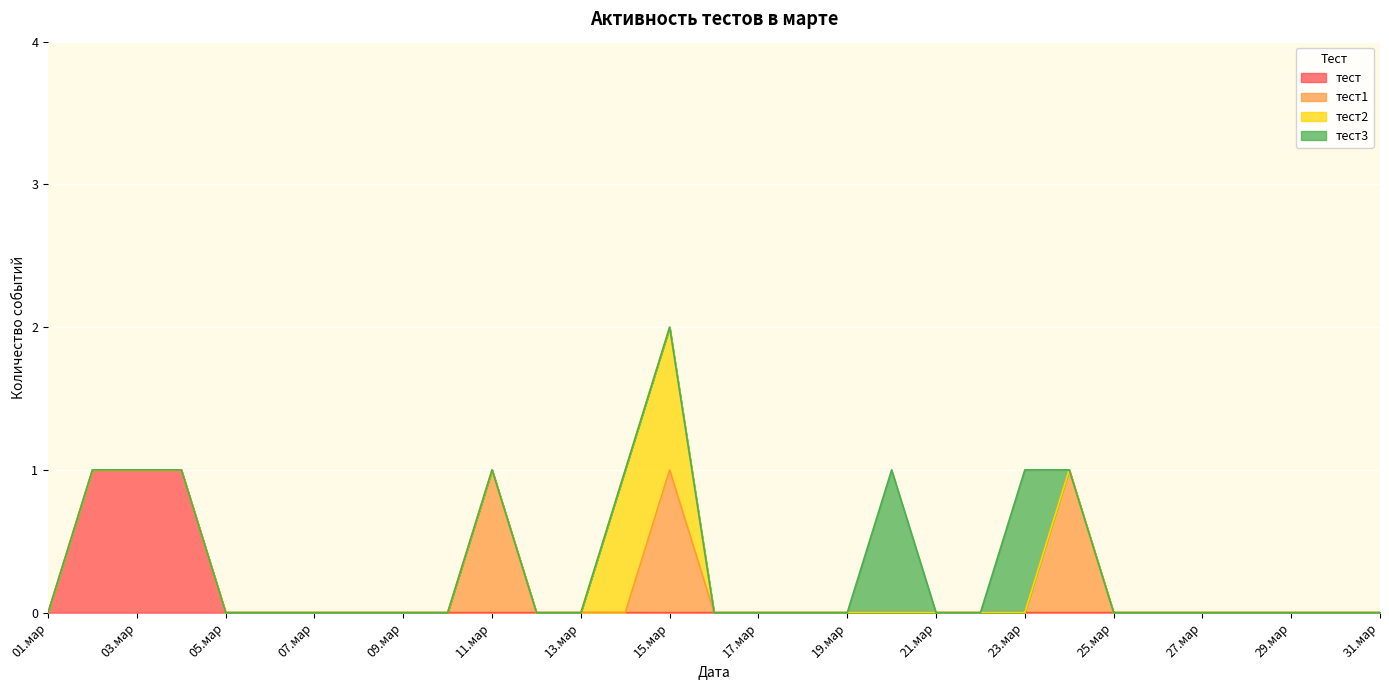

At which label does тест reach its peak?

02.мар